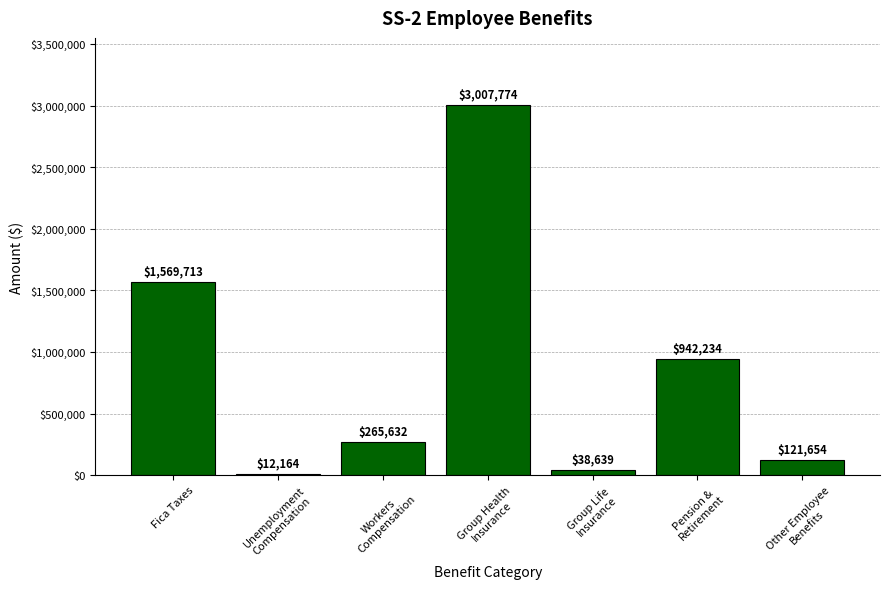

Rank the categories by value from highest to lowest.

Group Health
Insurance, Fica Taxes, Pension &
Retirement, Workers
Compensation, Other Employee
Benefits, Group Life
Insurance, Unemployment
Compensation